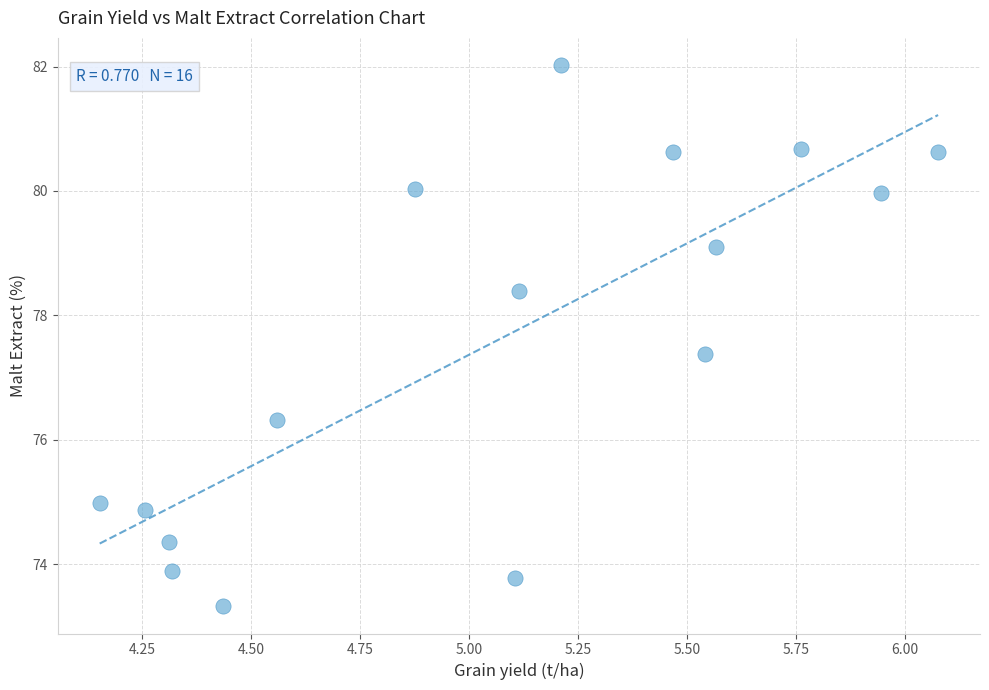

What Y value in the scatter plot is closest to 77?

77.4